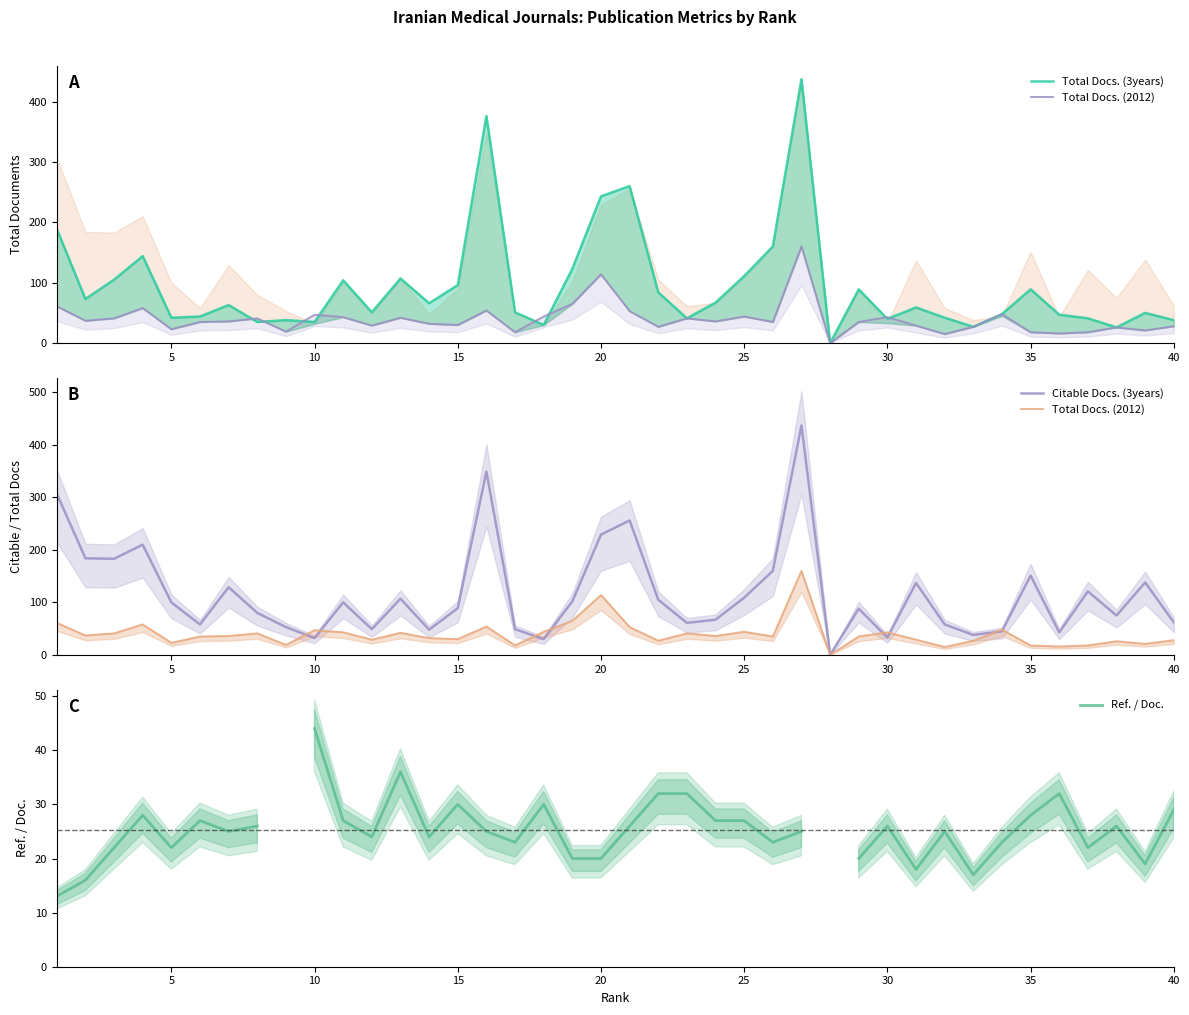

List the series in order of their peak value, lowest first.

Ref. / Doc., Total Docs. (2012), Total Docs. (3years), Citable Docs. (3years)